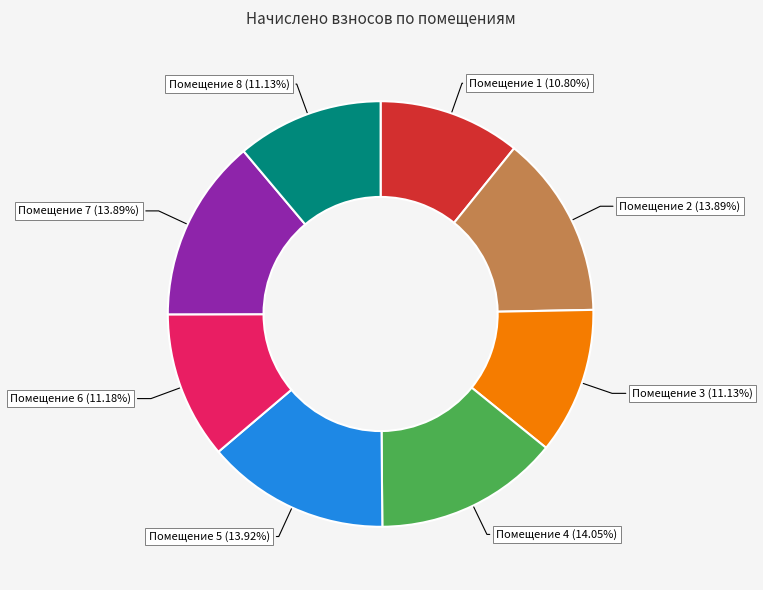

To the nearest percent, what is the difference between the largest and smallest slice percentages?

3%